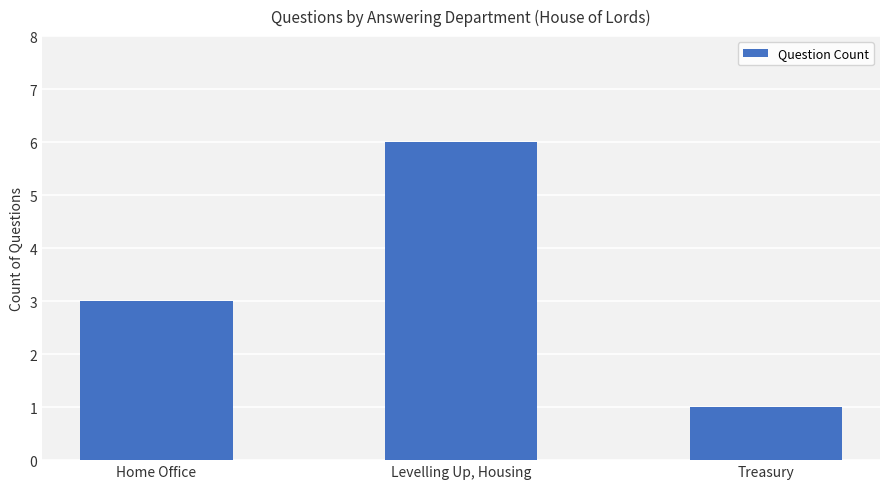

Which has a higher value, Treasury or Levelling Up, Housing?

Levelling Up, Housing